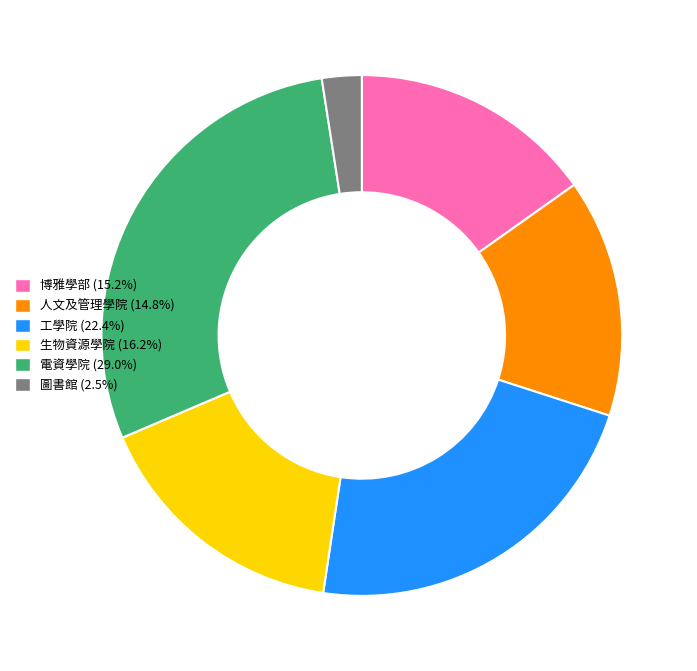

Do 電資學院 (29.0%) and 人文及管理學院 (14.8%) together represent more than half of the pie?

No